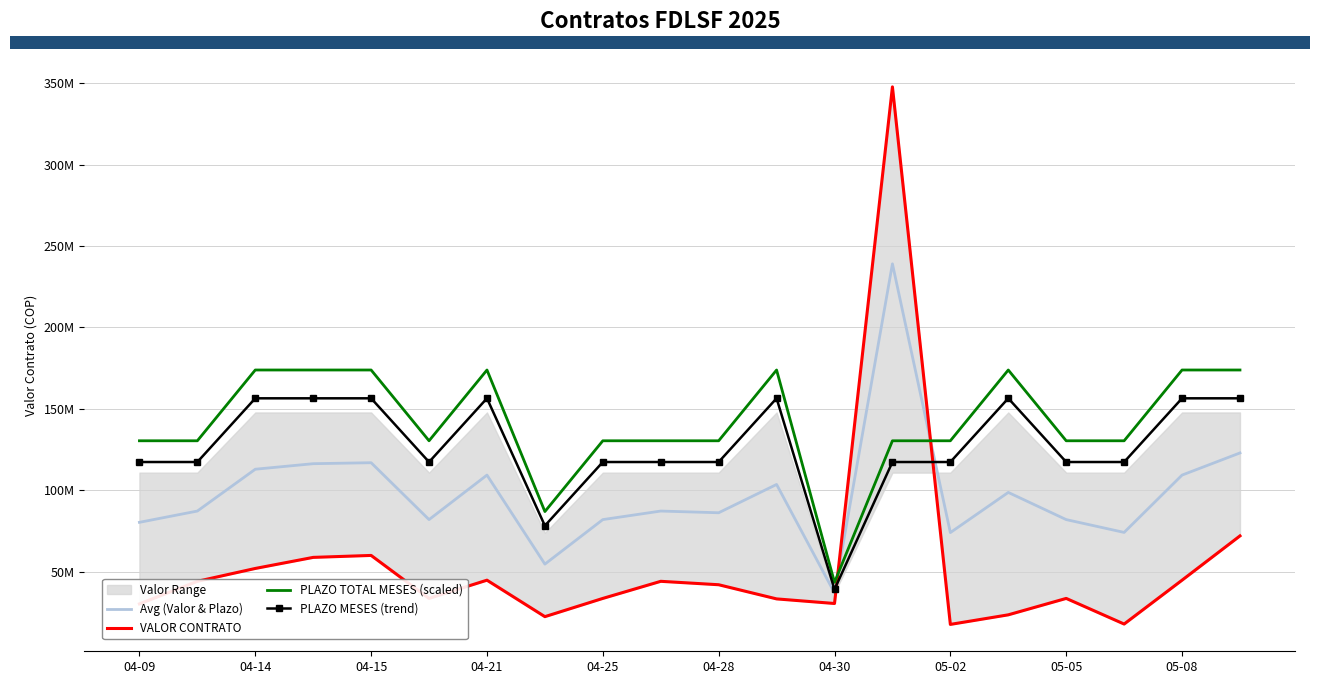

What is the label of the 20th point from the right?

04-09